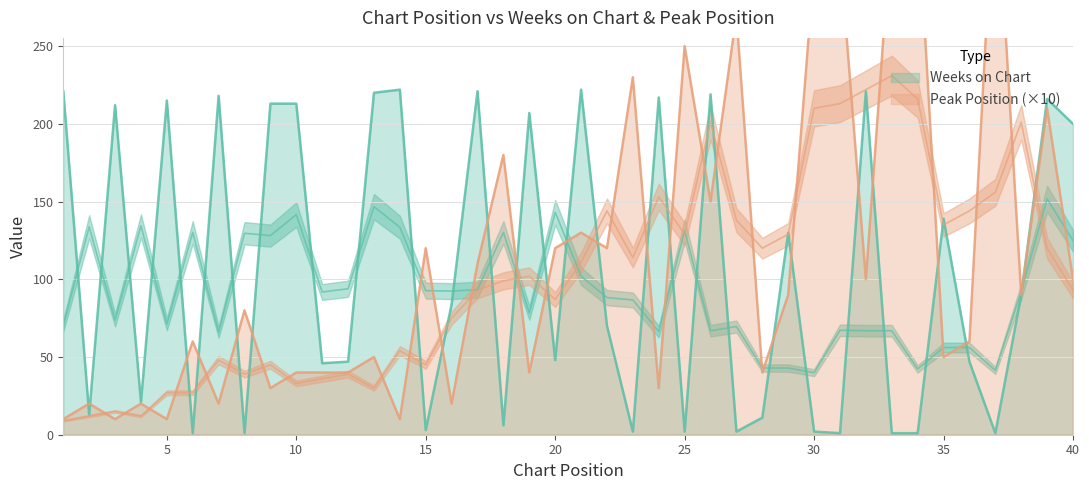

True or false: Peak Position and Weeks on Chart cross at least once.

True